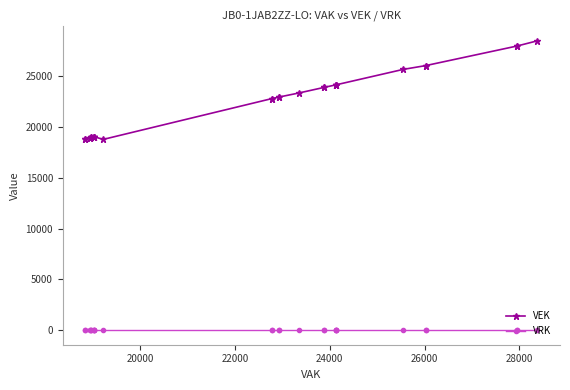

List the series in order of their peak value, highest first.

VEK, VRK